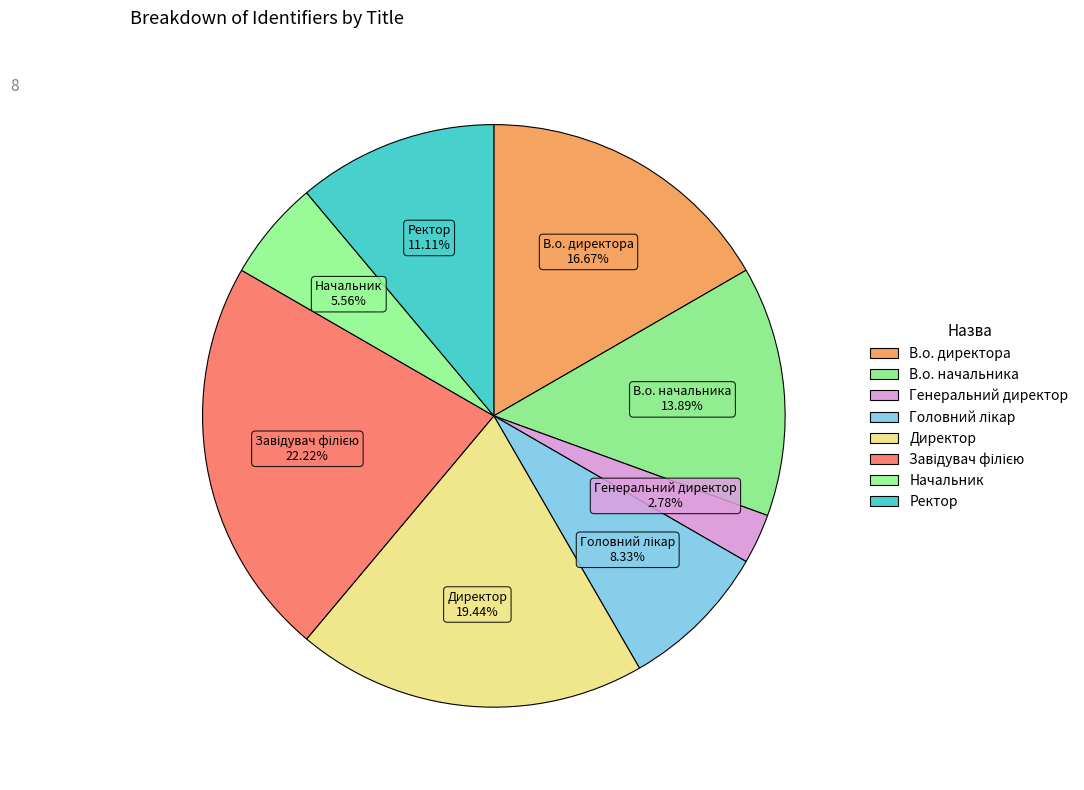

How many slices are in this pie chart?

8